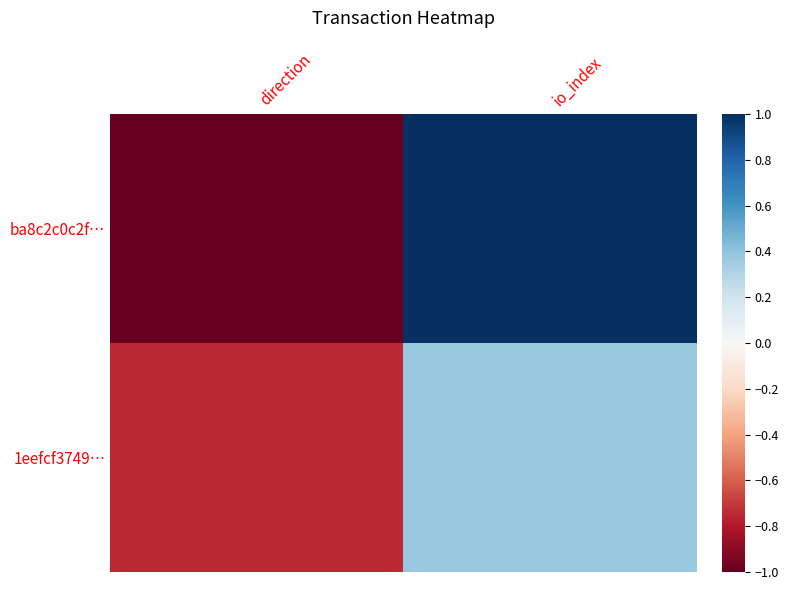

List the series in order of their overall mean, highest first.

ba8c2c0c2f…, 1eefcf3749…